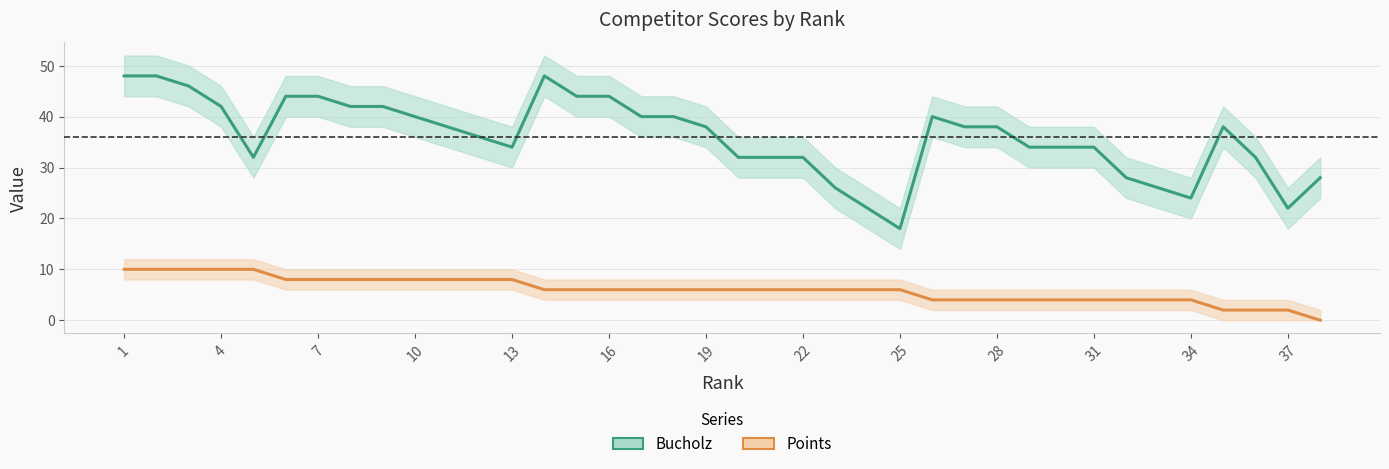

What is the difference between the maximum and minimum values in the Bucholz series?

30